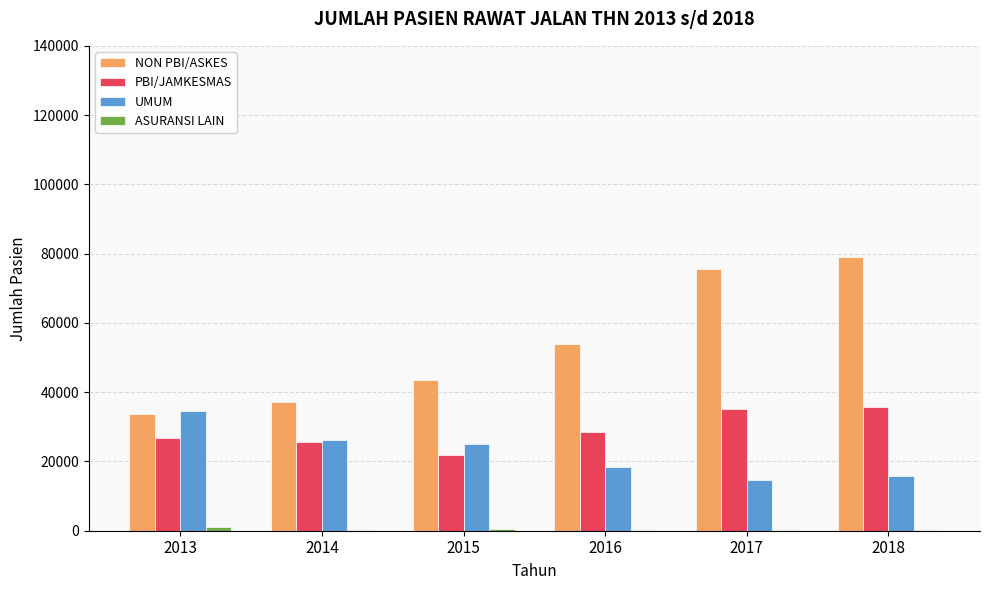

Where is UMUM nearest to the value 24555?

2015